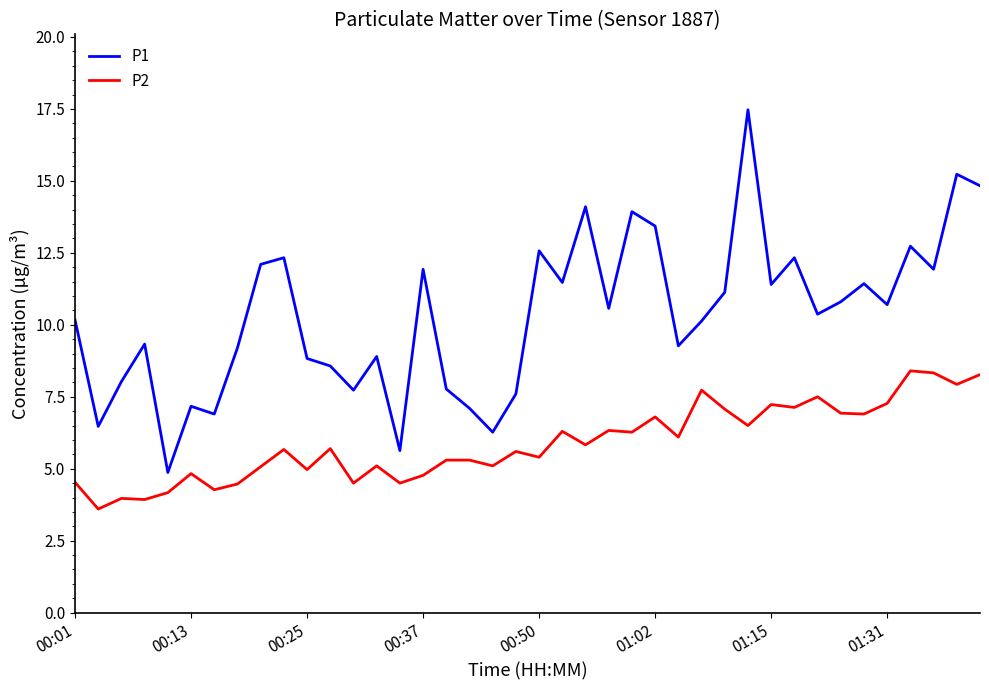

What is the average value of the P2 series?

5.9